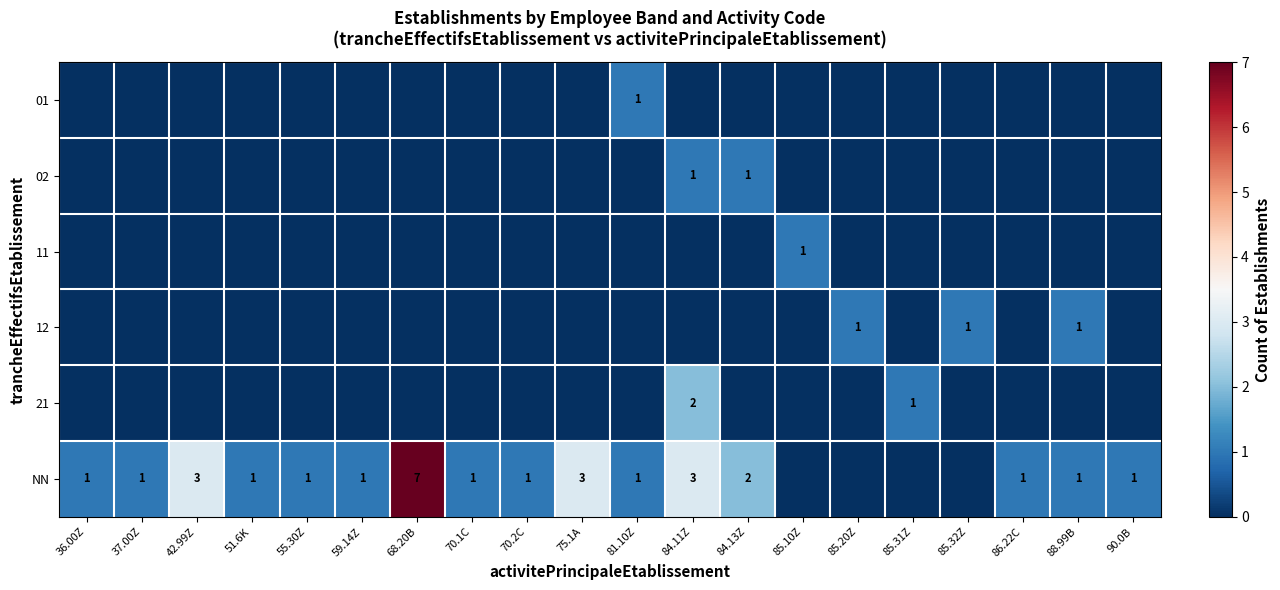

How many data points in row_4 are above 0?

2